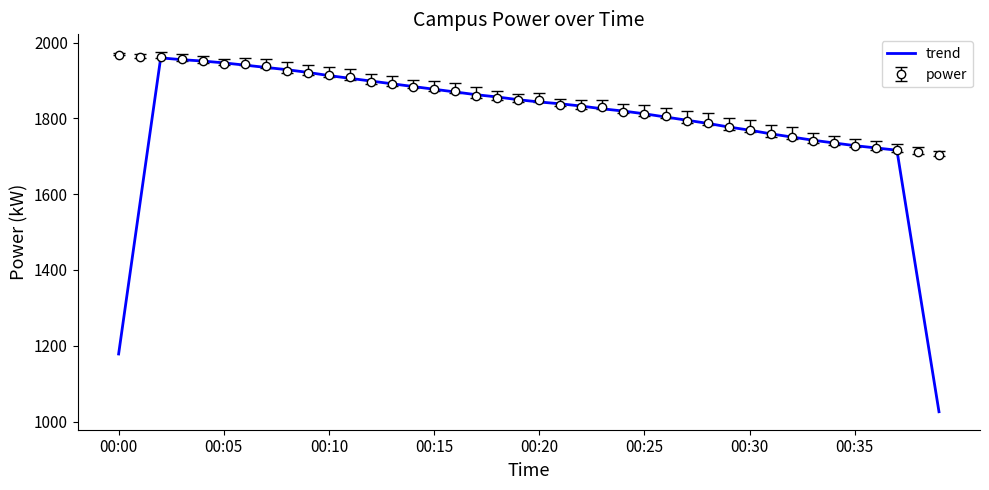

Which series has the largest total across all categories?

power